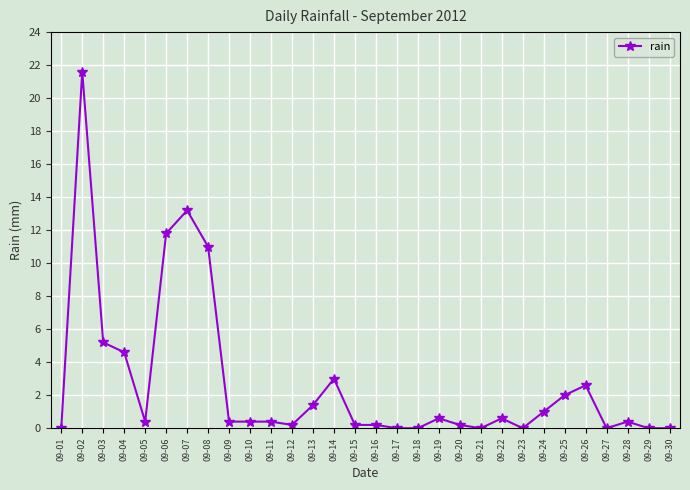

Does the chart have visible grid lines?

Yes